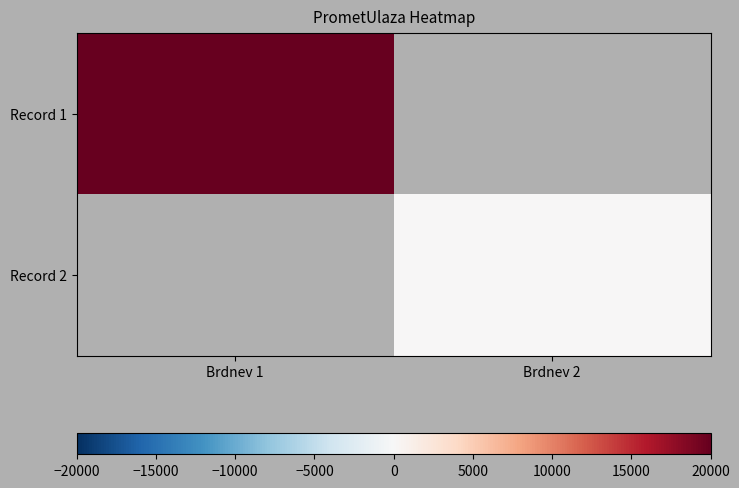

Which series has the largest range (max minus min)?

Record 1